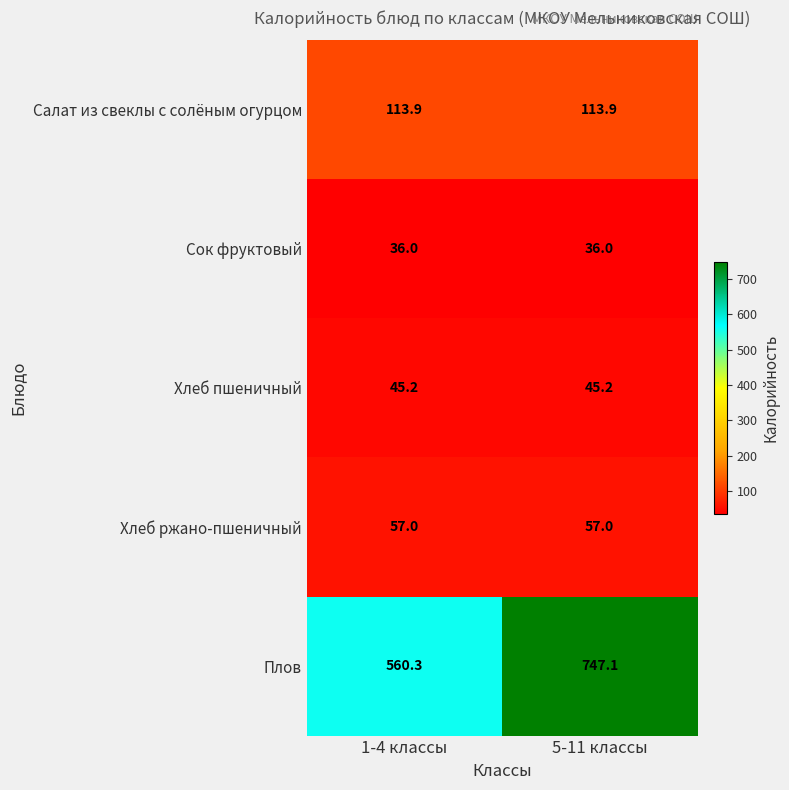

At which category is the sum across all series the highest?

5-11 классы